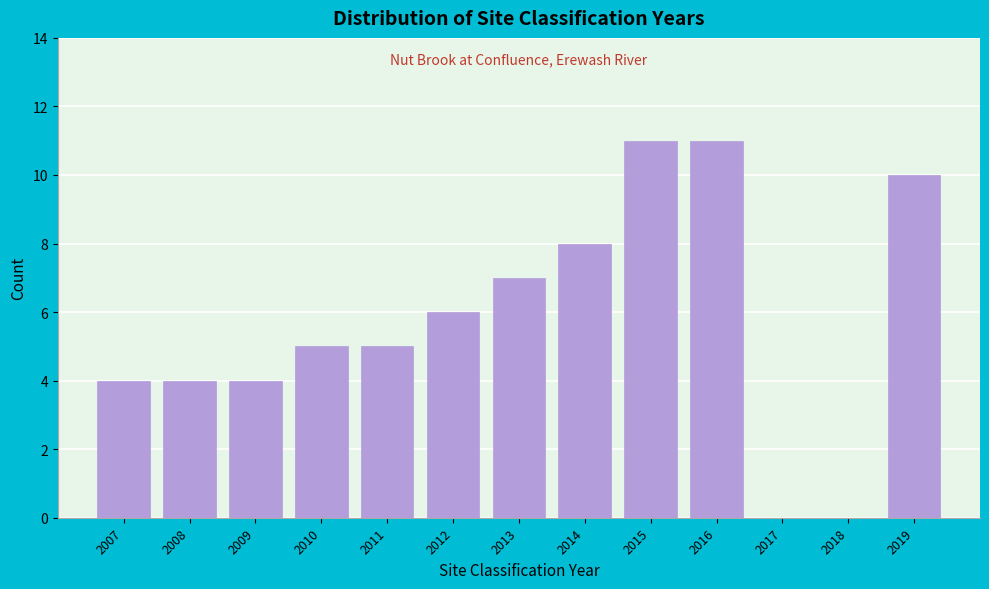

Reading left to right, list all the values displayed in this chart.

2007=4	2008=4	2009=4	2010=5	2011=5	2012=6	2013=7	2014=8	2015=11	2016=11	2017=0	2018=0	2019=10